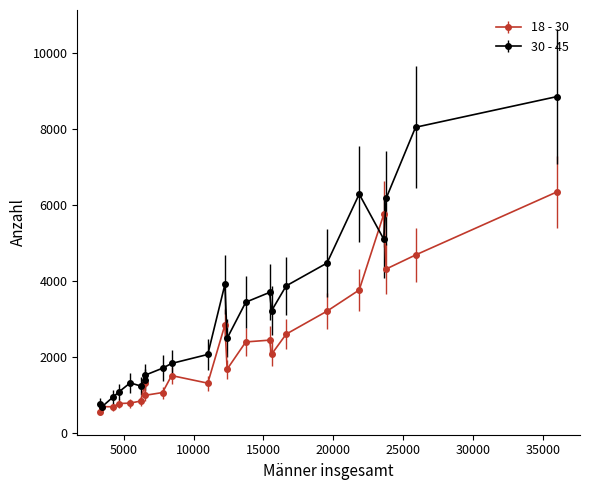

What are all the series names shown in the legend?

18 - 30, 30 - 45